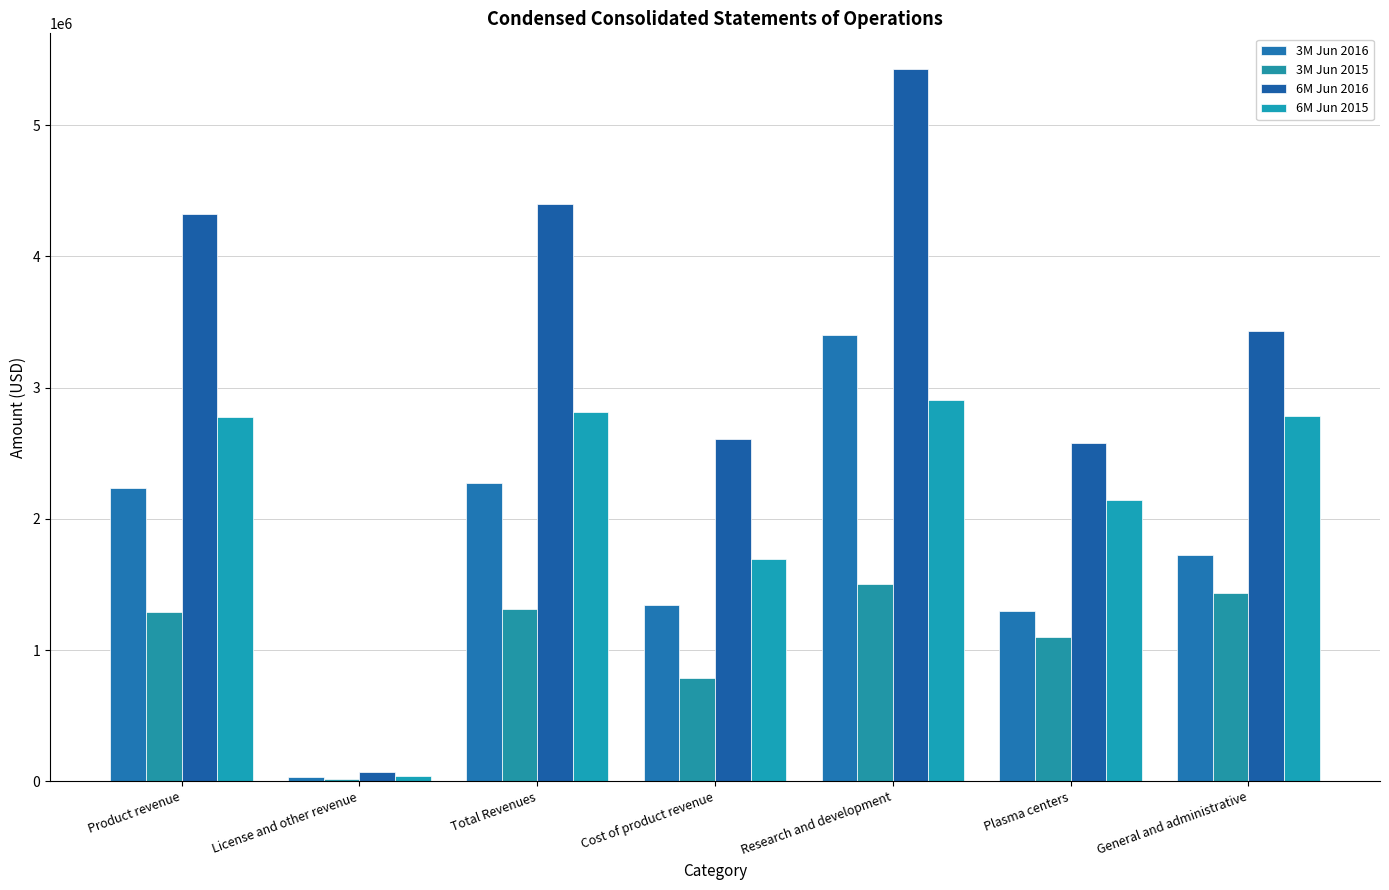

Where does the 3M Jun 2016 series first go above 1724163?

Product revenue